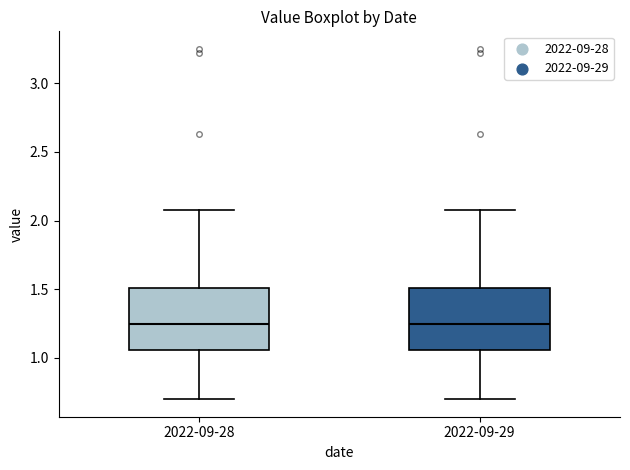

Reading left to right, transcribe this box plot: for each box, give where its median line is, the range the box spans, and where its two whiskers end, as read against the y-axis. The values are not printed on the chart, so give them approximately, as read against the axis.

2022-09-28: median 1.25, box 1.05 to 1.50, whiskers 0.70 to 2.10
2022-09-29: median 1.25, box 1.05 to 1.50, whiskers 0.70 to 2.10